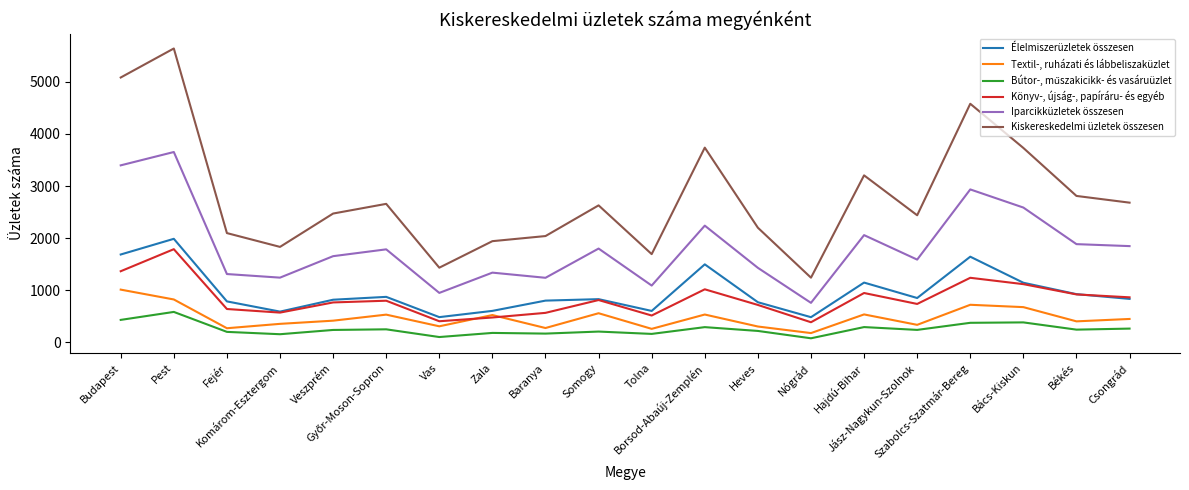

Is it true that Textil-, ruházati és lábbeliszaküzlet equals 676 at Bács-Kiskun?

True